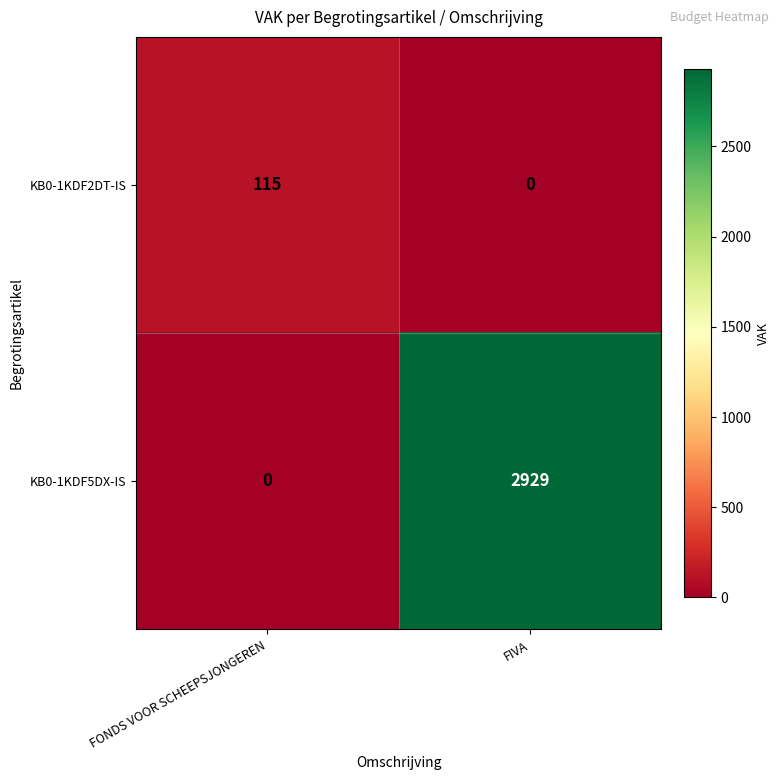

List the series in order of their overall mean, highest first.

KB0-1KDF5DX-IS, KB0-1KDF2DT-IS